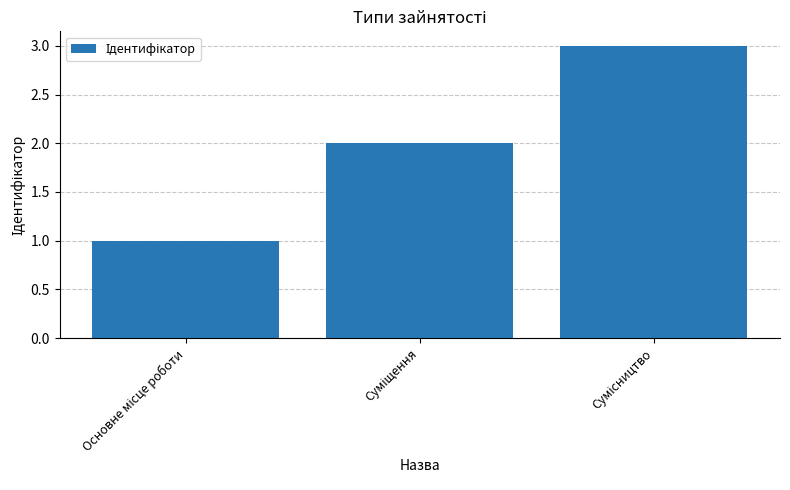

What is the greatest value displayed?

3